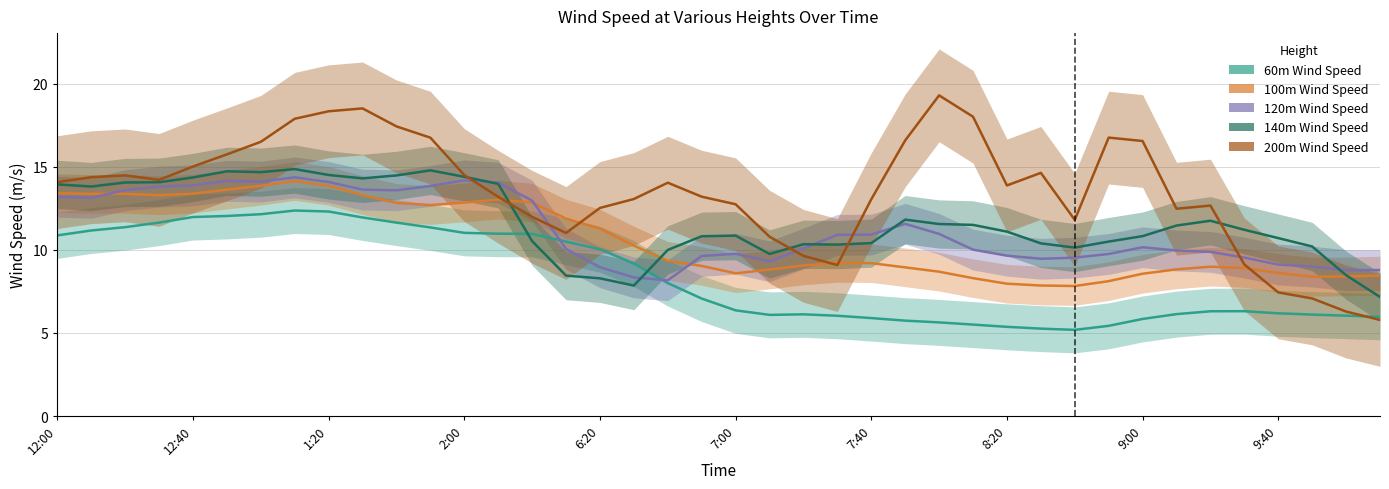

Rank the series by their maximum value, from highest to lowest.

200m Wind Speed, 140m Wind Speed, 120m Wind Speed, 100m Wind Speed, 60m Wind Speed